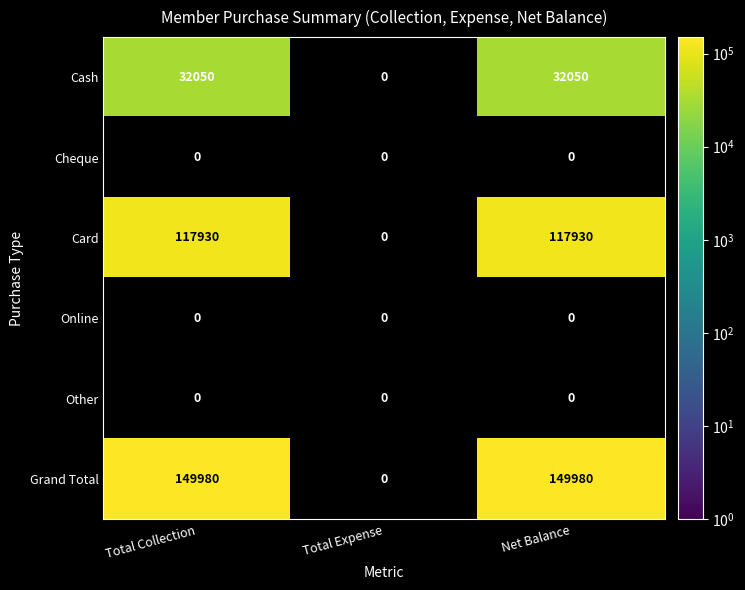

Which series has the largest total across all categories?

Grand Total